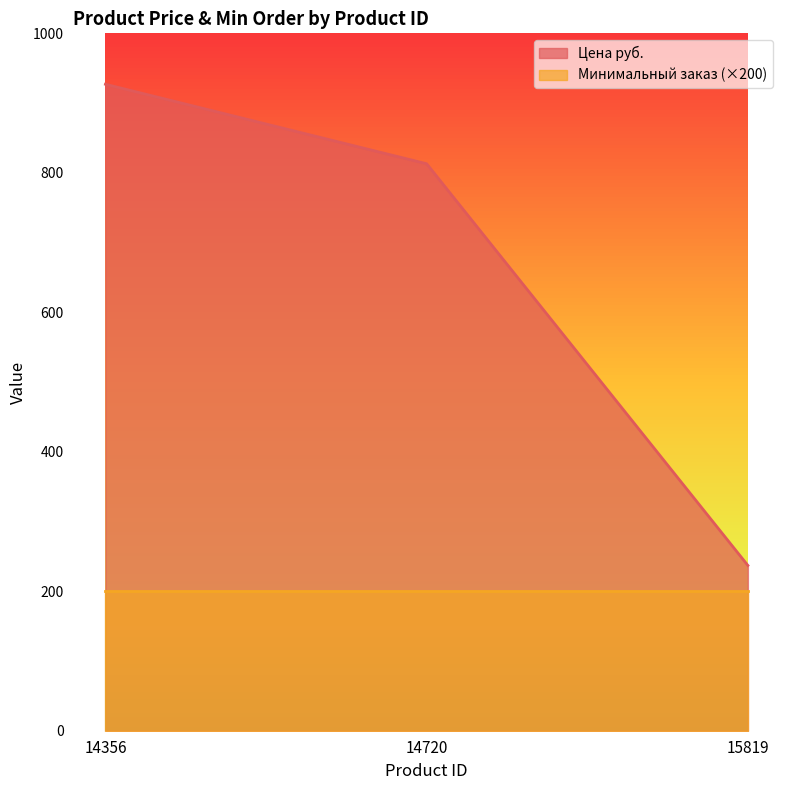

Reading right to left, transcribe all the data shown in this chart.

237	813	927